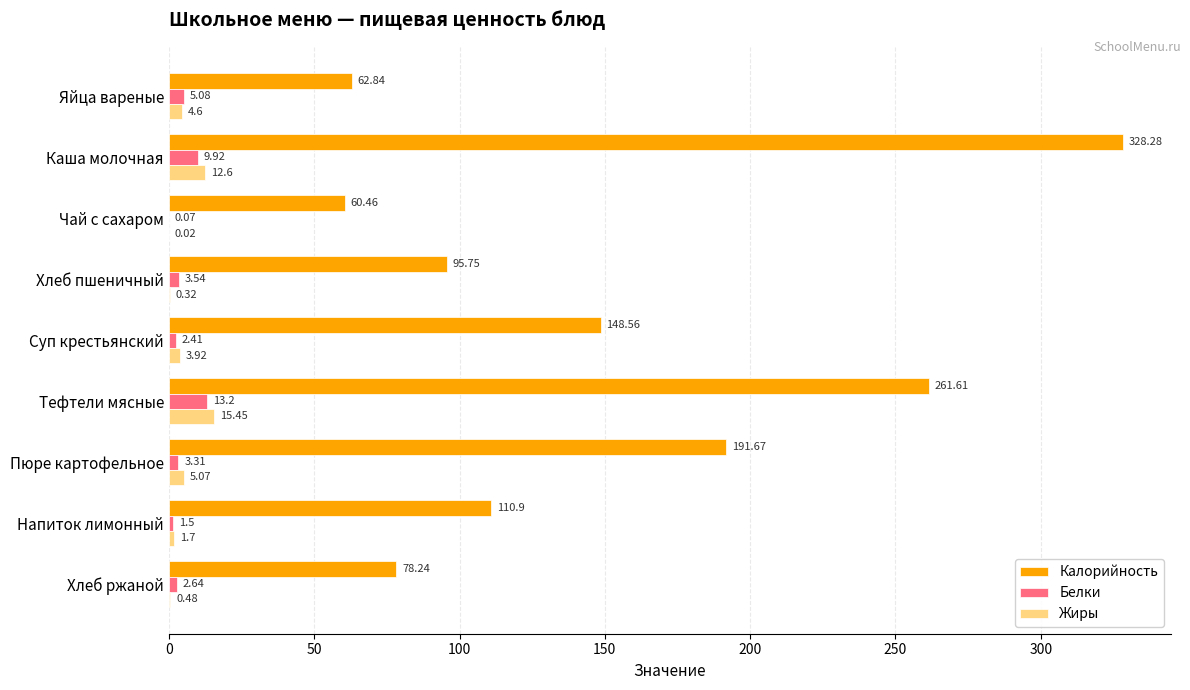

At which category is the sum across all series the highest?

Каша молочная